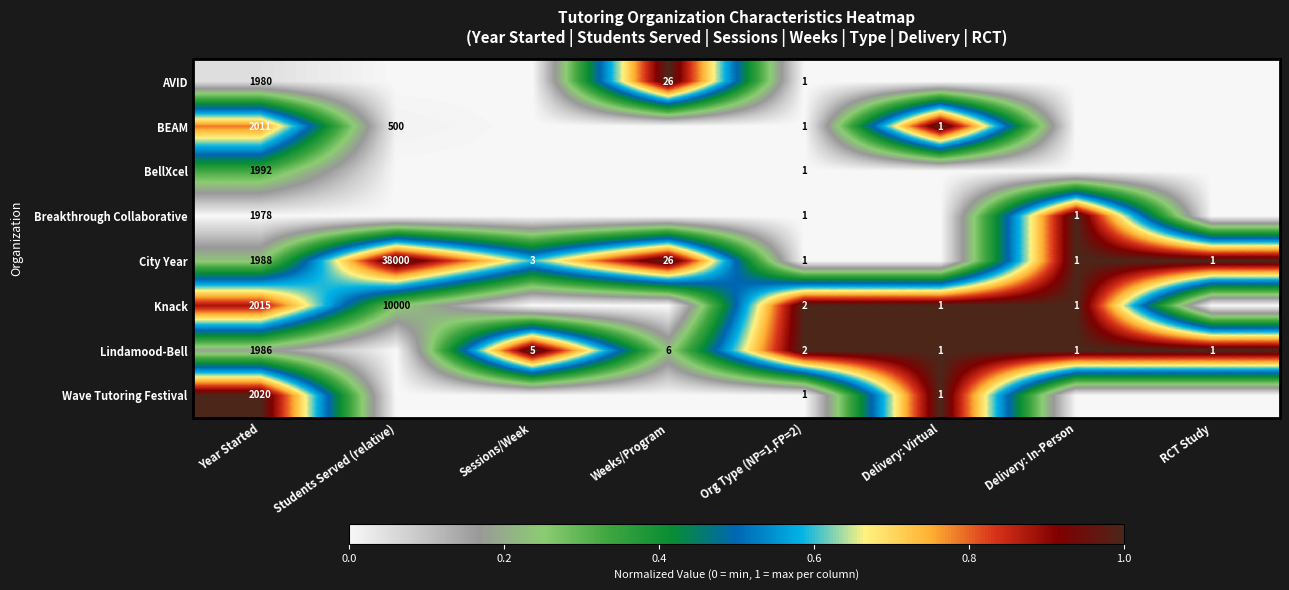

True or false: City Year has a value of 1 at Org Type (NP=1,FP=2).

True